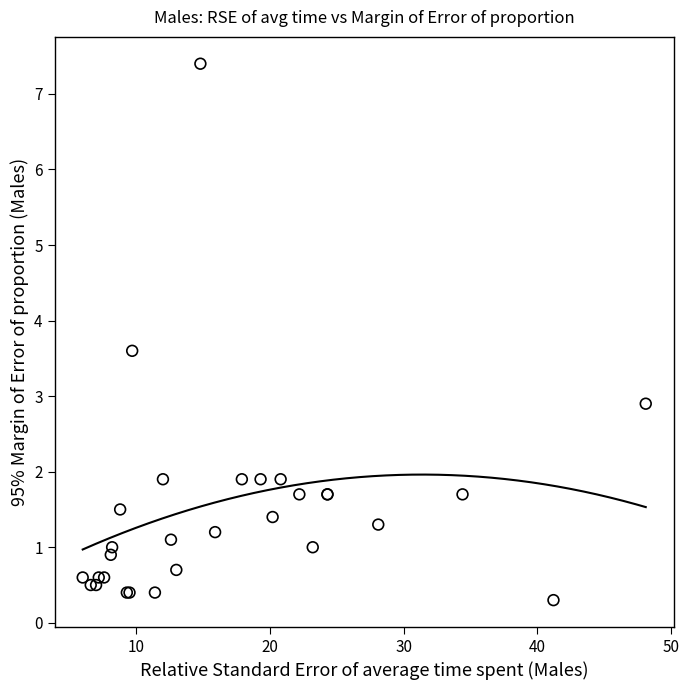

What Y value in the scatter plot is closest to 3?

2.9